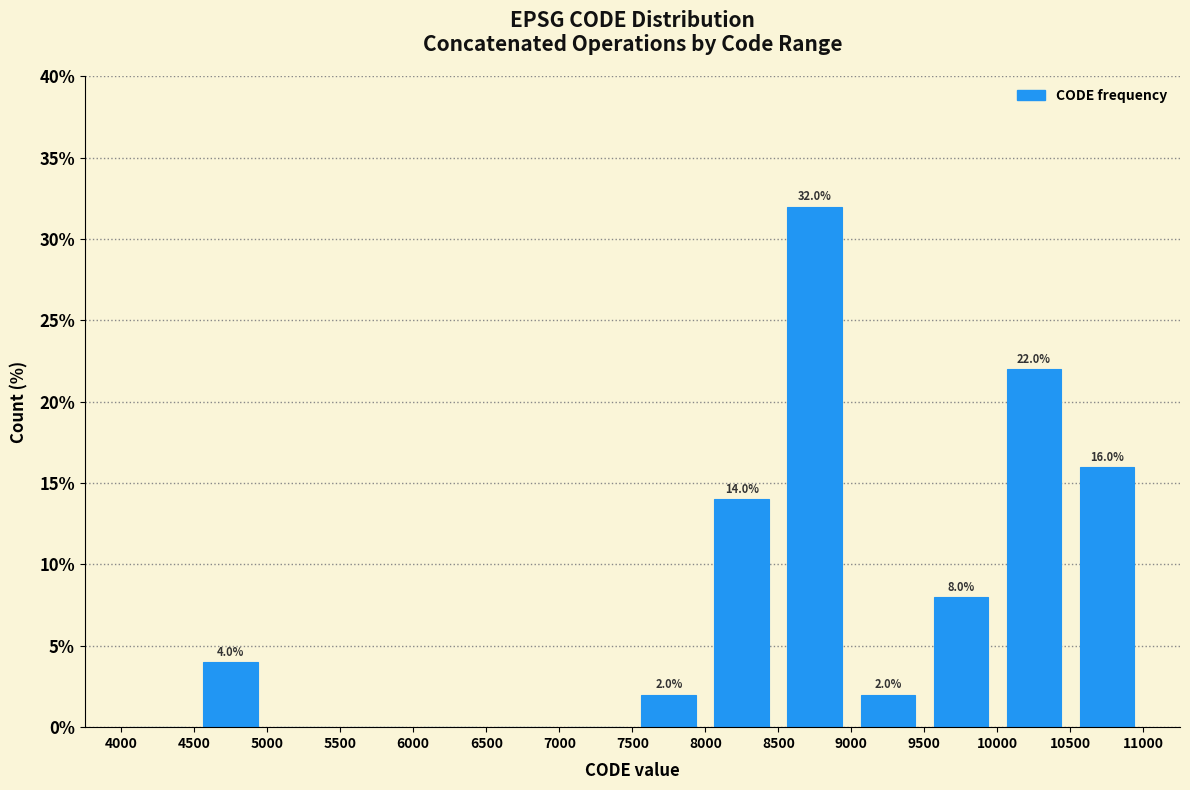

Which range on the x-axis has the tallest bar?

8500 to 9000